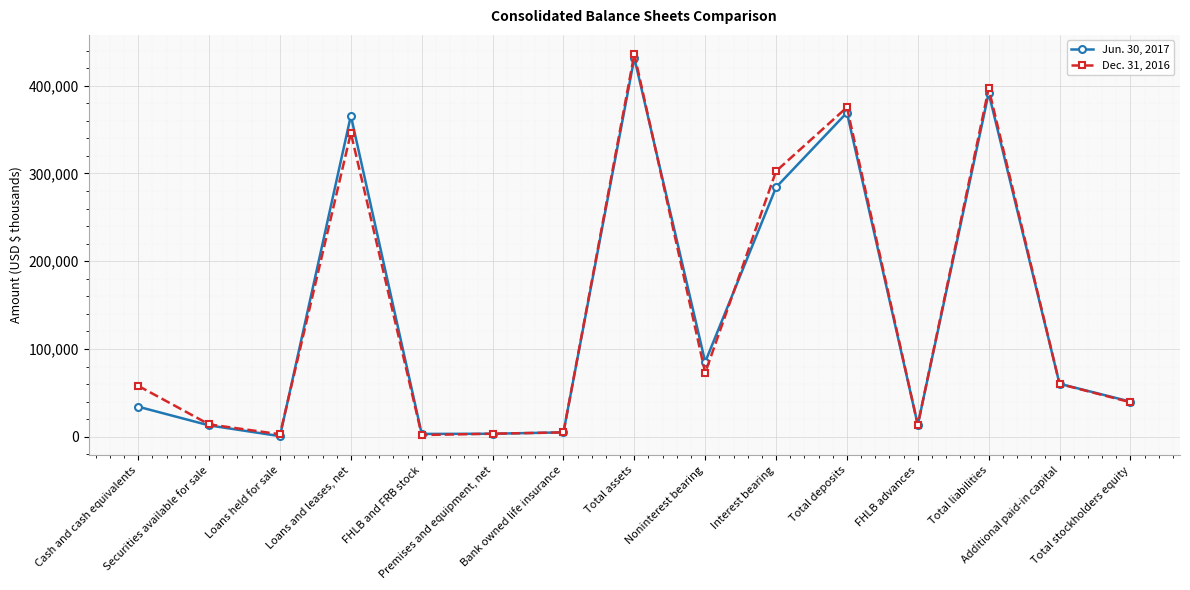

At which label does Jun. 30, 2017 reach its peak?

Total assets